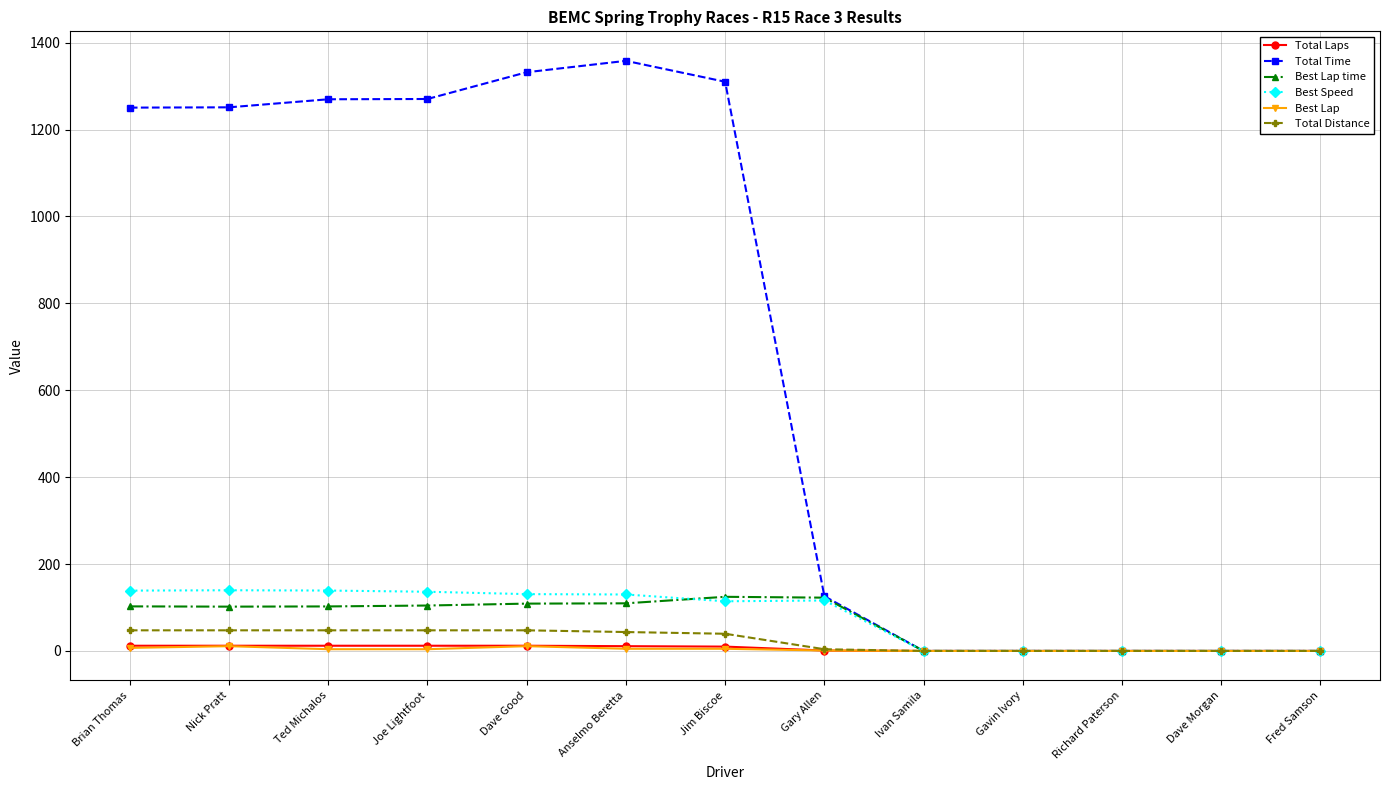

The Best Lap series shows 4.0 at Ted Michalos. True or false?

True